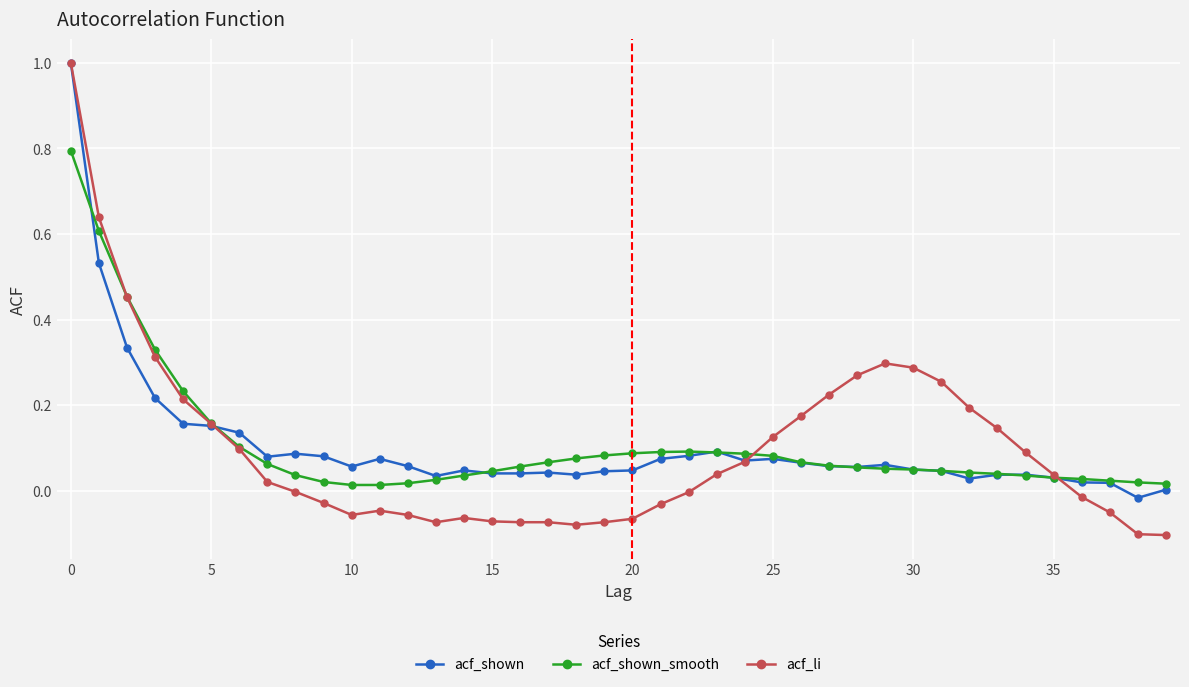

What is the difference between the second highest and minimum values in the acf_li series?

0.7